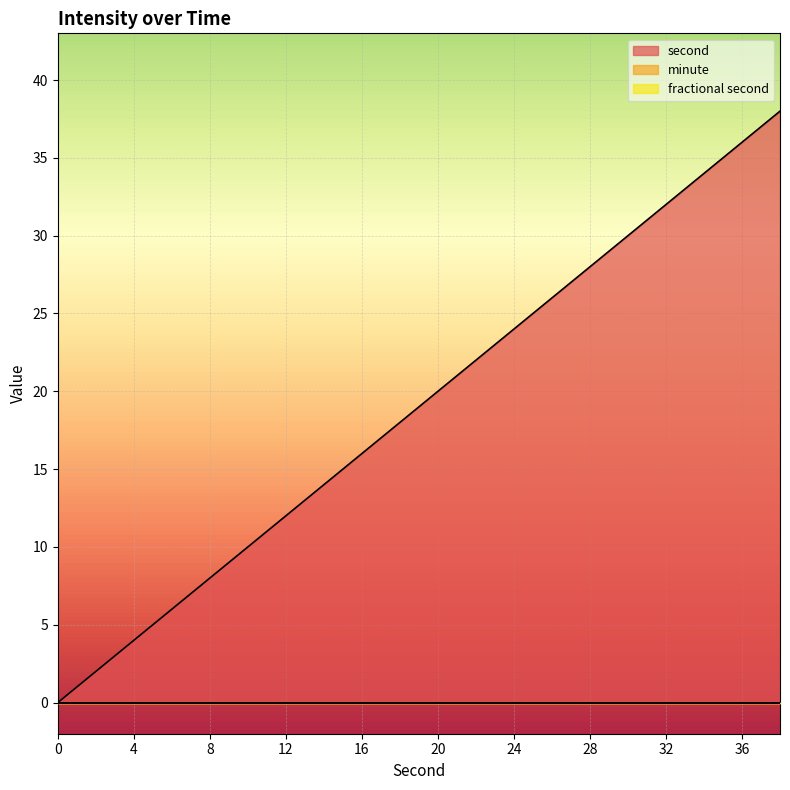

Reading left to right, extract all data points from this chart.

second: 0	2	4	6	8	10	12	14	16	18	20	22	24	26	28	30	32	34	36	38
minute: 0	0	0	0	0	0	0	0	0	0	0	0	0	0	0	0	0	0	0	0
fractional second: 0	0	0	0	0	0	0	0	0	0	0	0	0	0	0	0	0	0	0	0